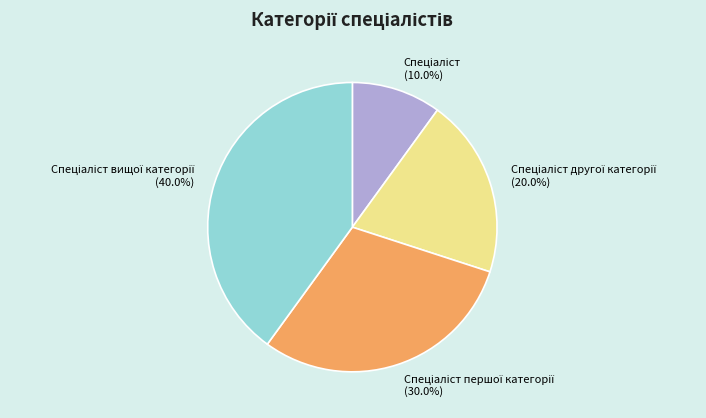

Is there a majority slice in this chart?

No